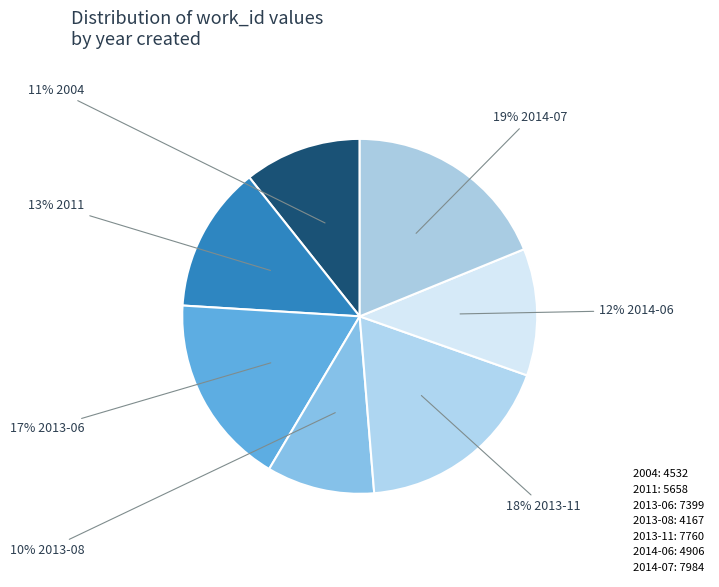

True or false: 2013-06 accounts for 4% of the total.

False